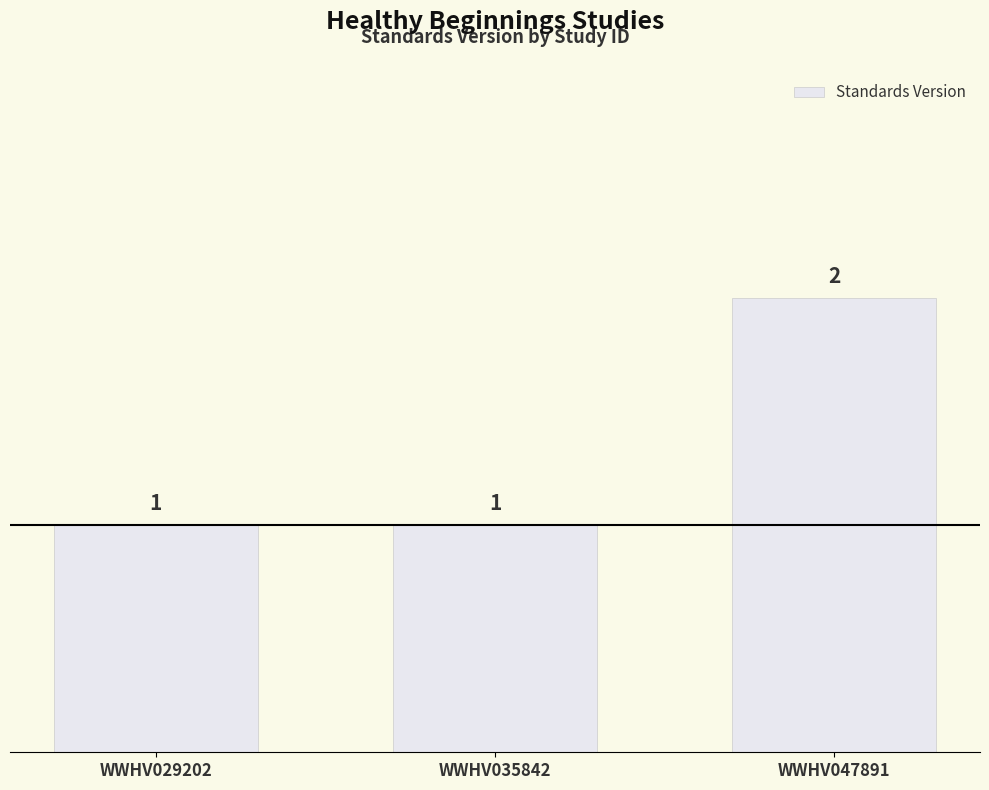

Which category has the highest value across all series?

WWHV047891